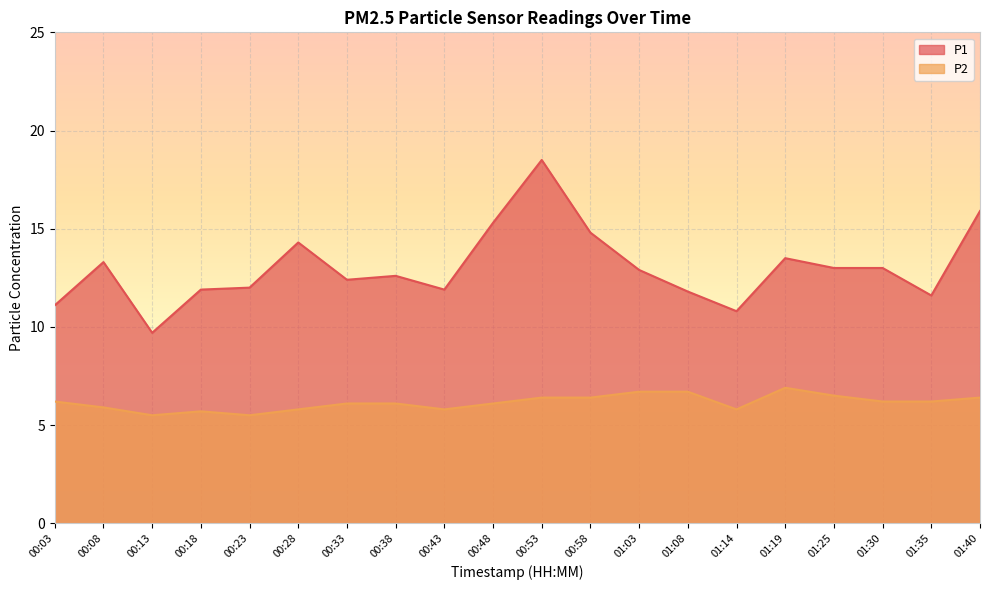

Is it true that P2 equals 9.5 at 01:40?

False